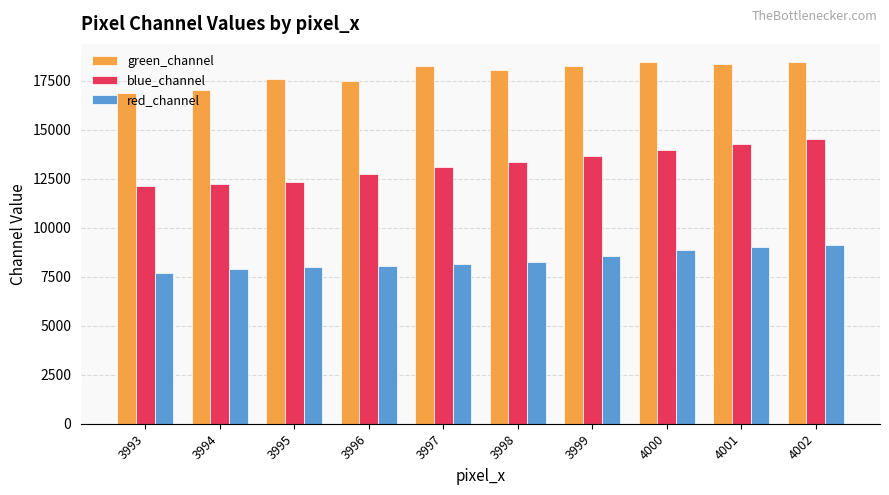

List the series in order of their overall mean, highest first.

green_channel, blue_channel, red_channel